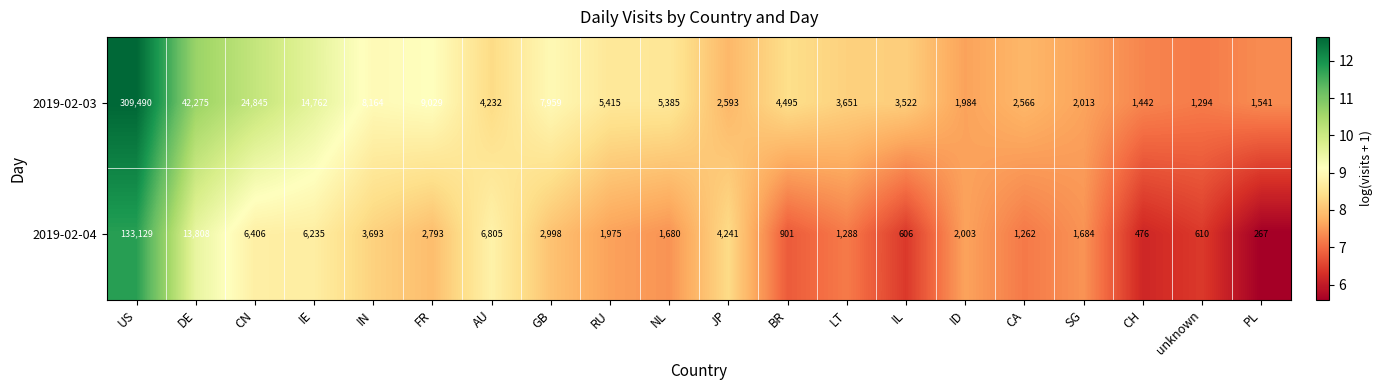

Which series has the largest total across all categories?

2019-02-03